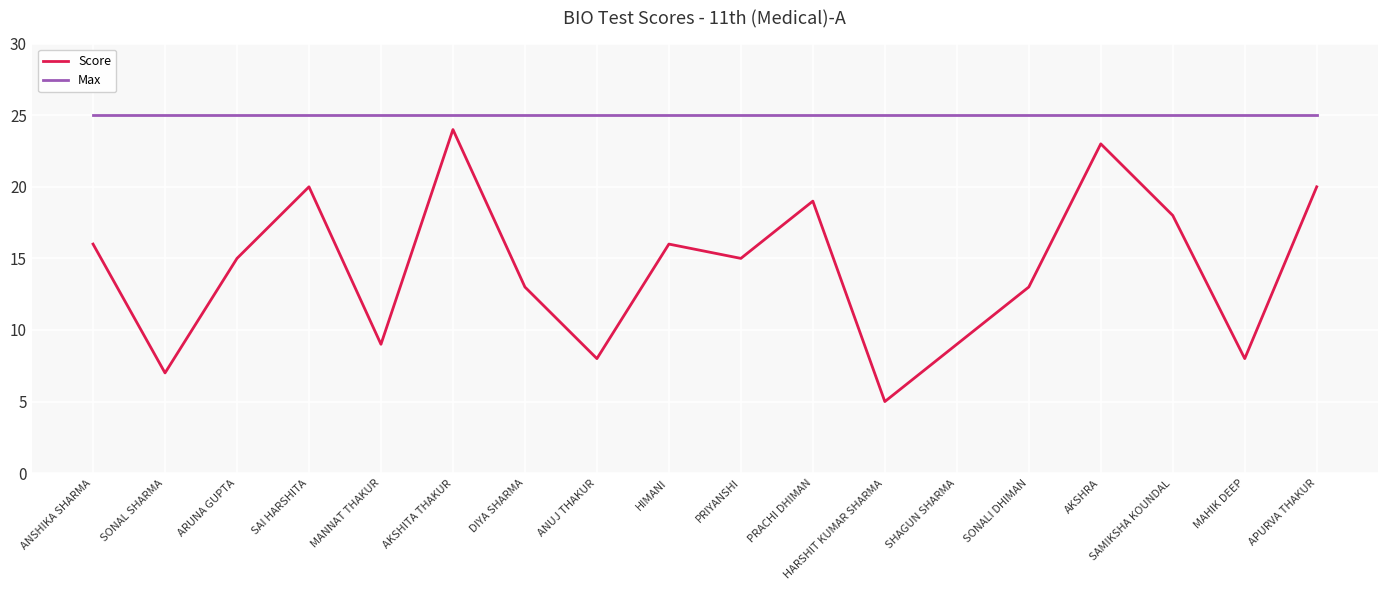

Which series has the widest spread of values?

Score